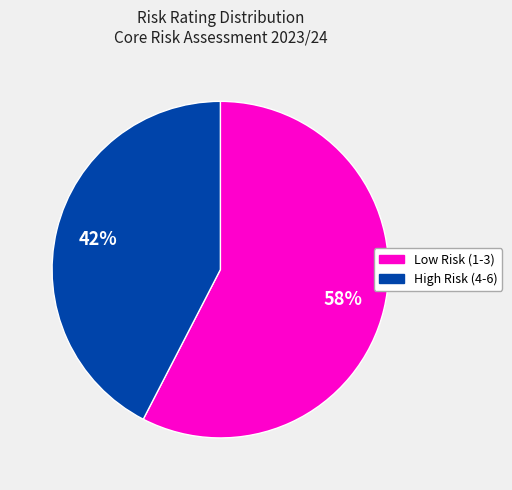

Is there a majority slice in this chart?

Yes